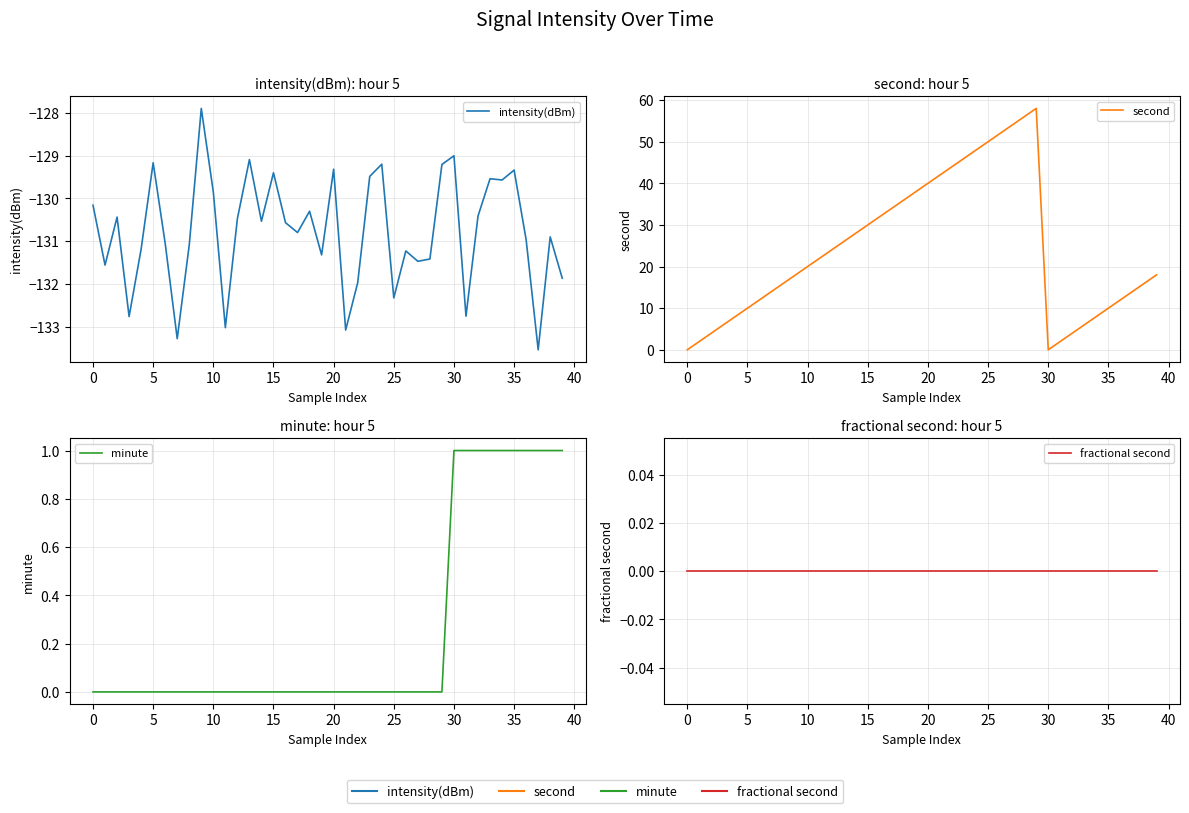

True or false: fractional second and second intersect in this chart.

False